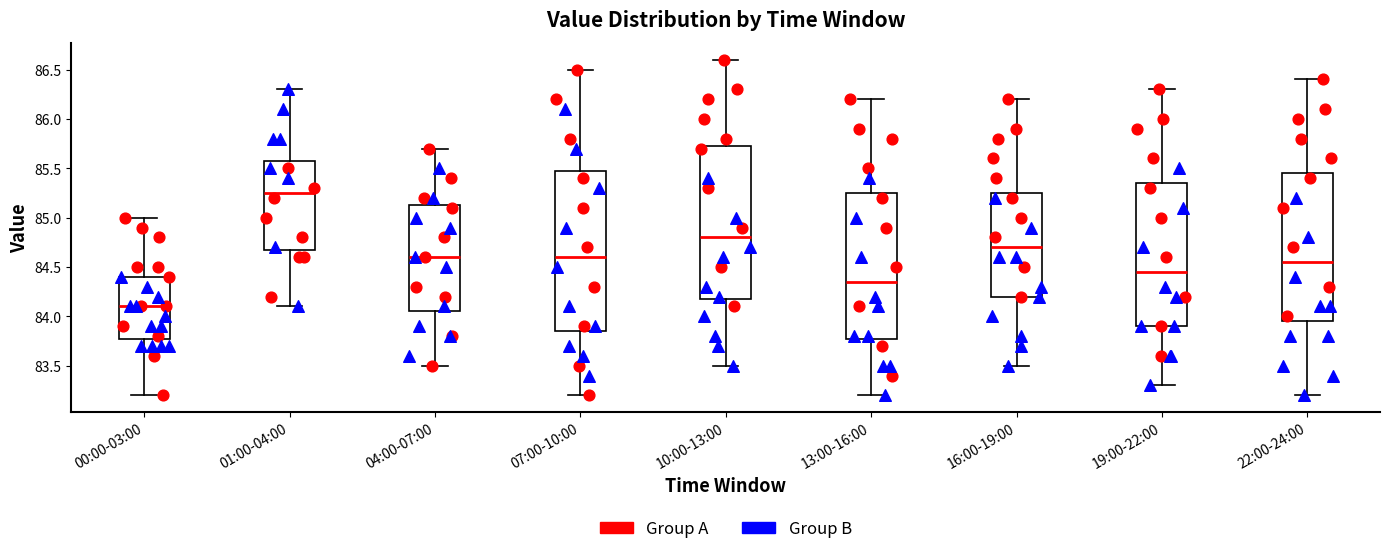

Which box's median line is the highest?

01:00-04:00